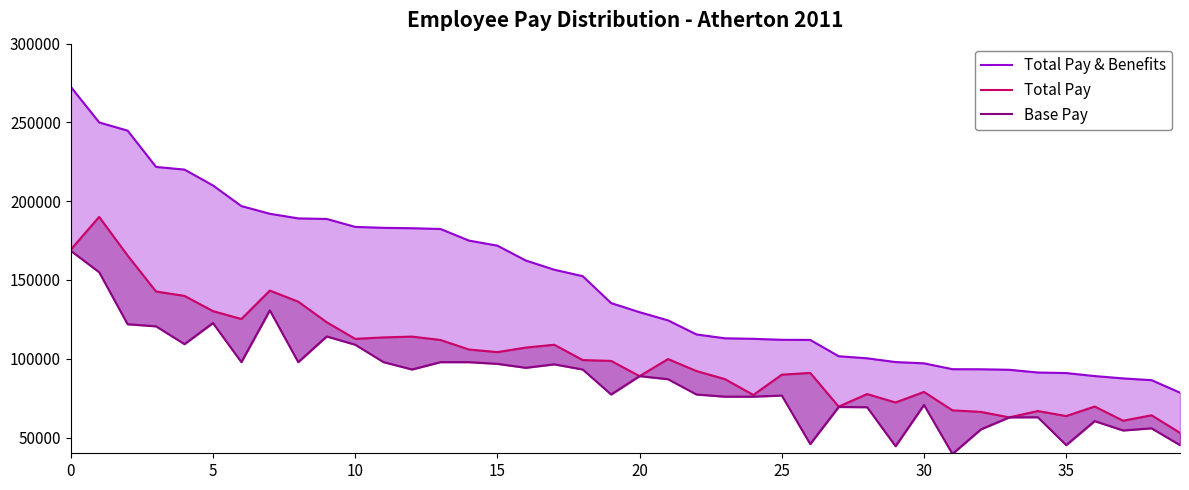

True or false: Total Pay and Base Pay intersect in this chart.

False